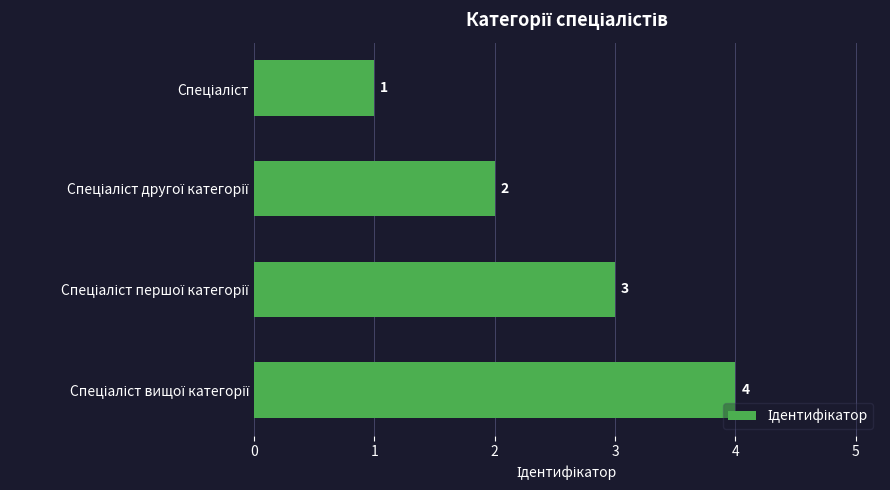

Count the values in the range 2 to 4.

3